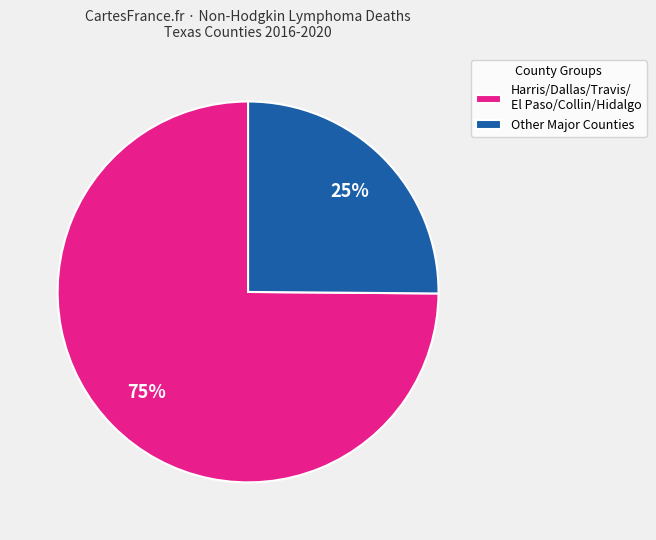

Combined, do Other Major Counties and Harris/Dallas/Travis/ El Paso/Collin/Hidalgo account for over 50%?

Yes